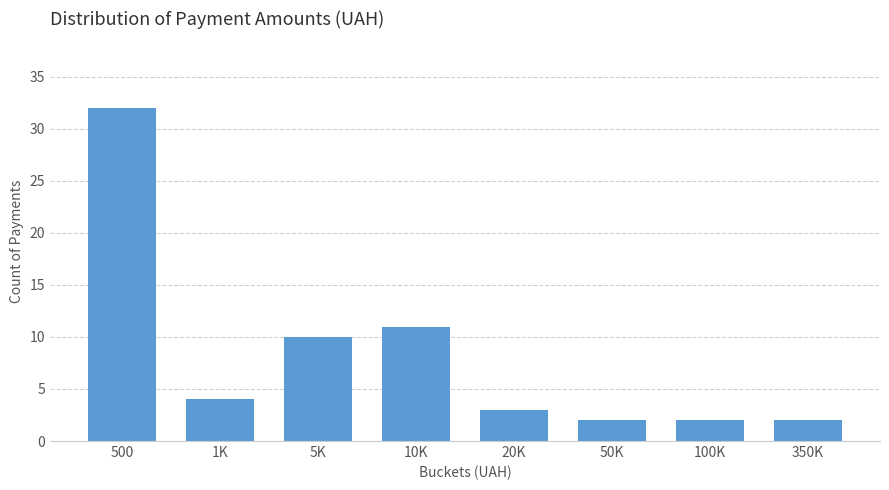

Reading left to right, what are all the values shown in this chart?

32	4	10	11	3	2	2	2